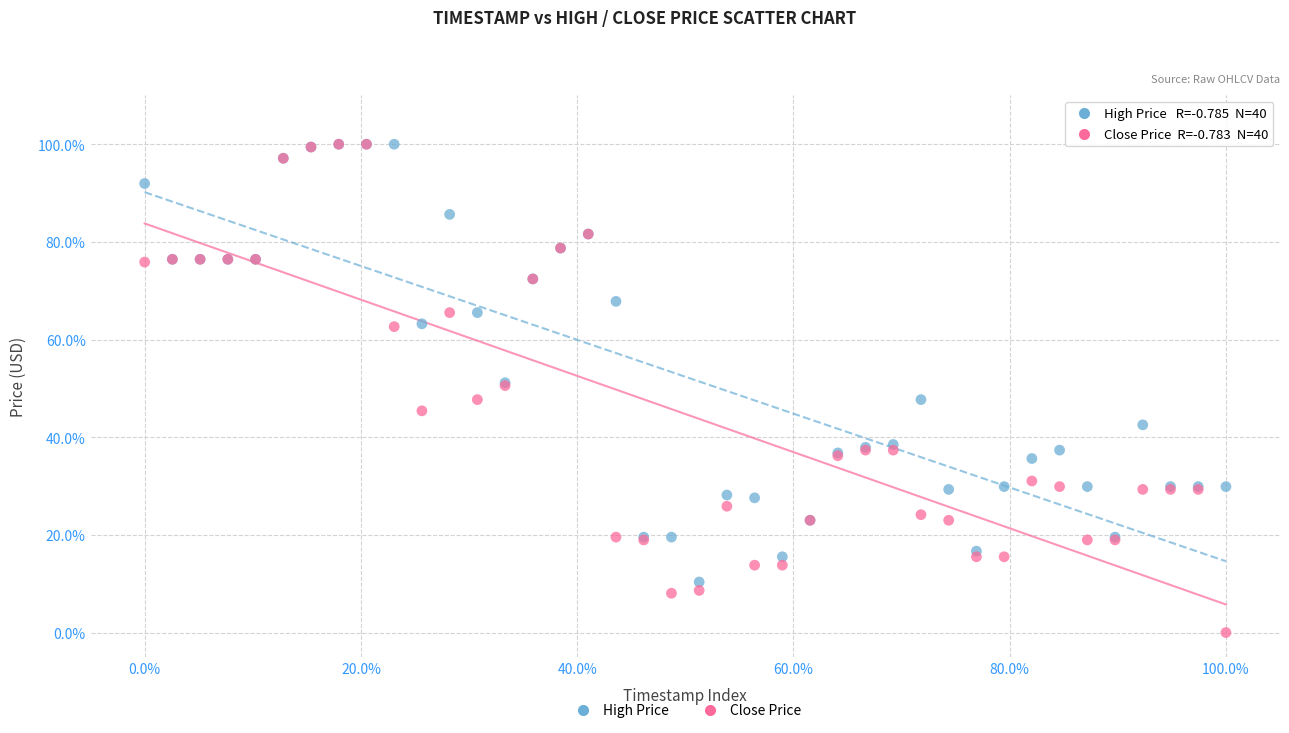

Which series contains the lowest Y value?

Close Price